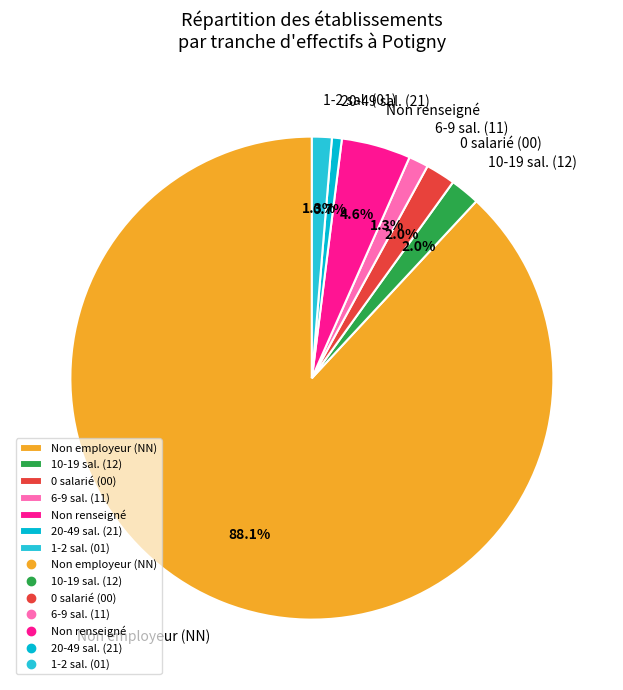

Which slice is the largest?

Non employeur (NN)